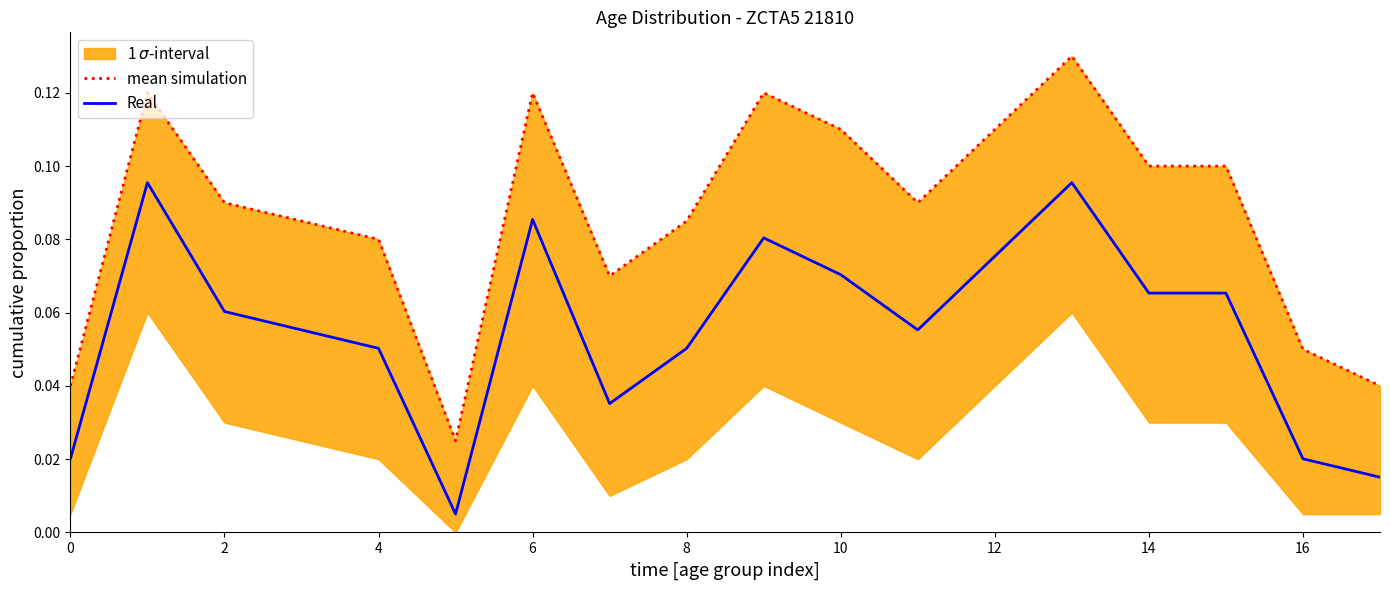

What is the difference between the second highest and second lowest values in the mean simulation series?

0.1